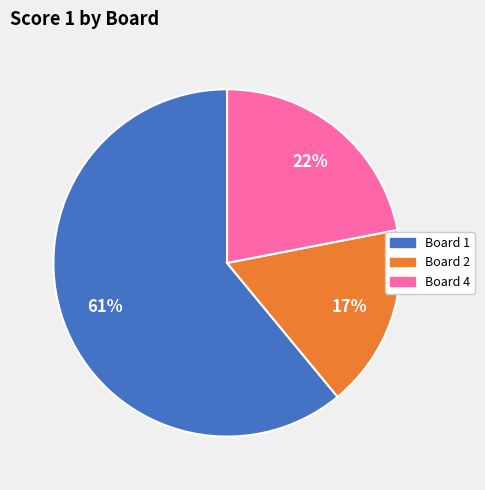

Does any single category account for the majority?

Yes